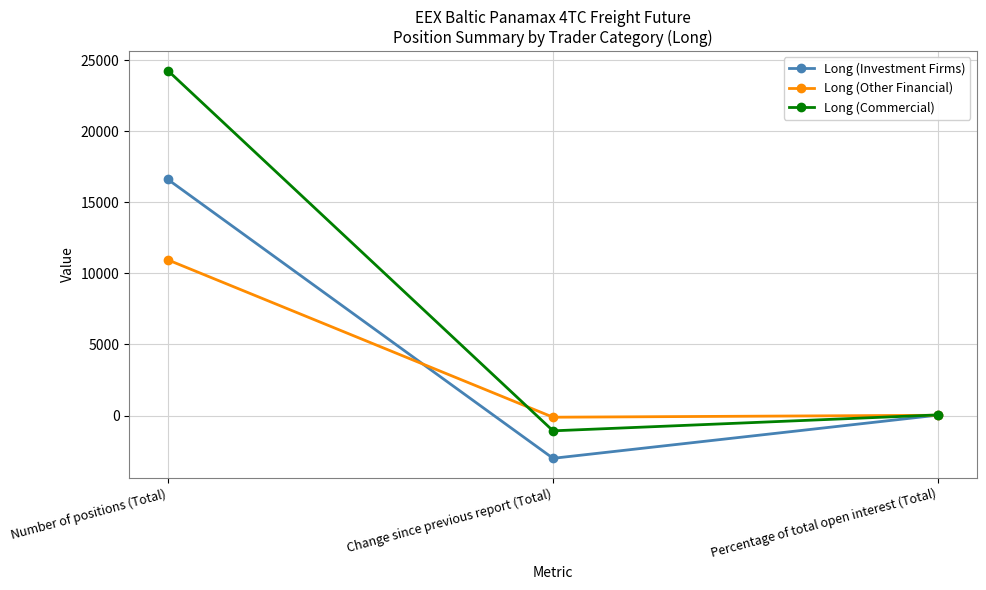

What is the label of the 1st point from the right?

Percentage of total open interest (Total)